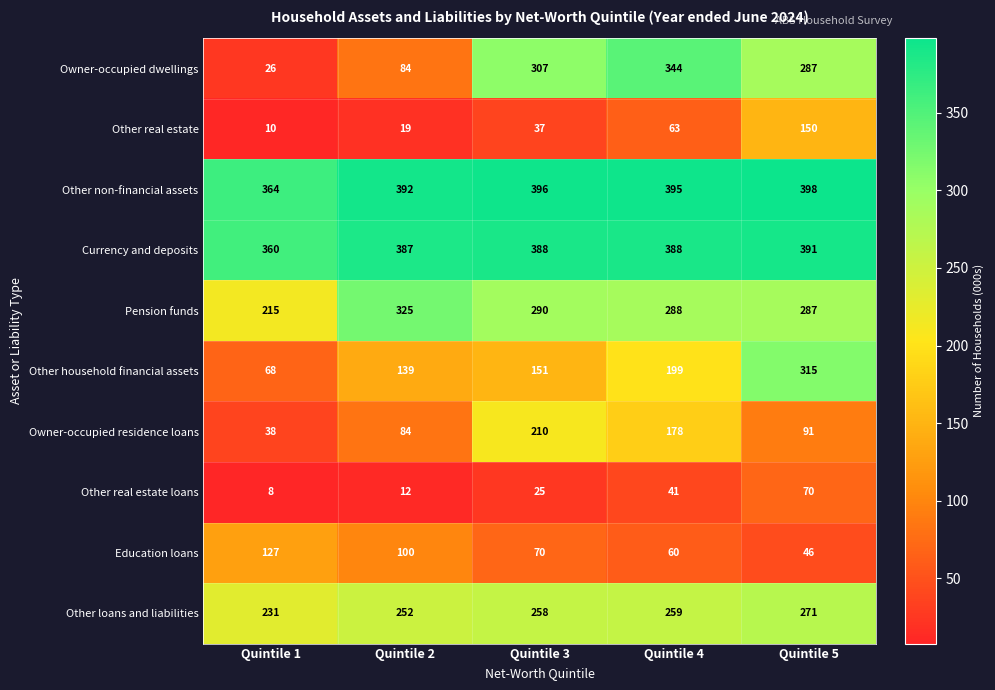

Read the Owner-occupied residence loans value at Quintile 3, to the nearest 5.

210